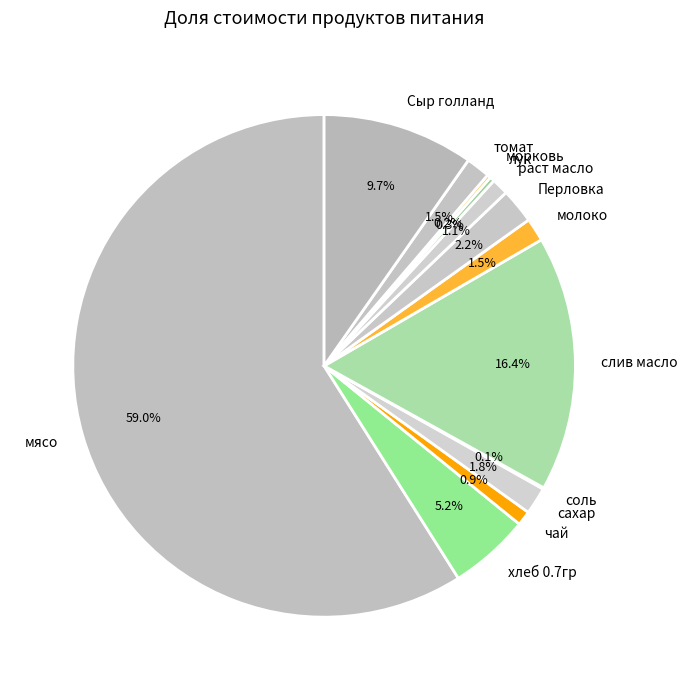

Which slice is the largest?

мясо